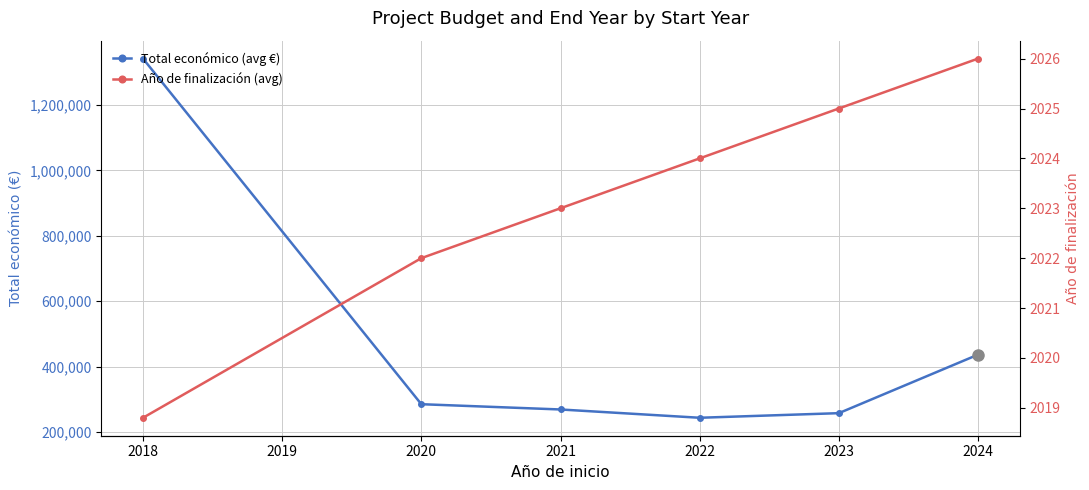

At how many categories does at least one series exceed 303228?

2